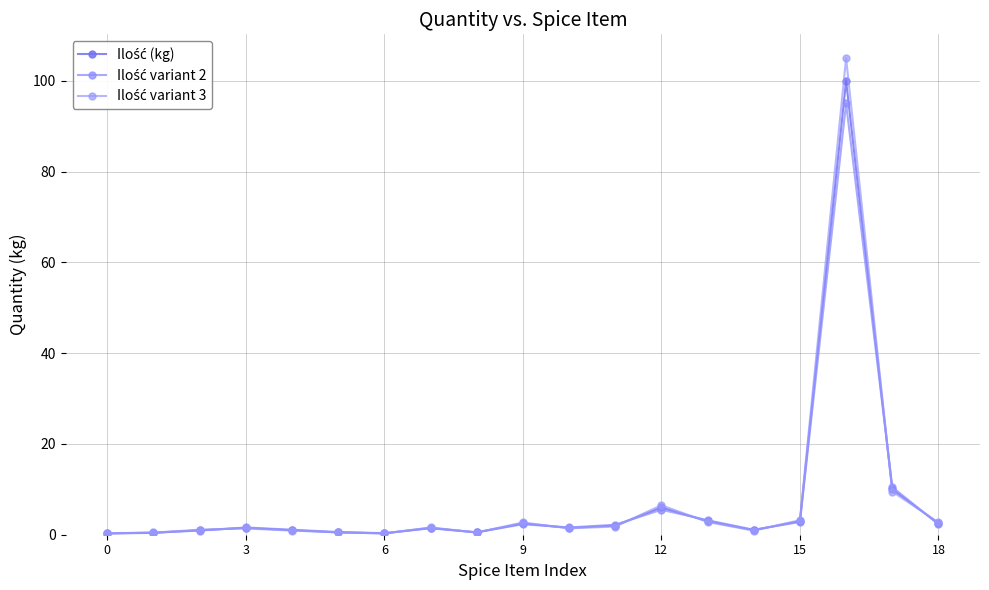

What is the lowest value of the Ilość variant 3 series?

0.3